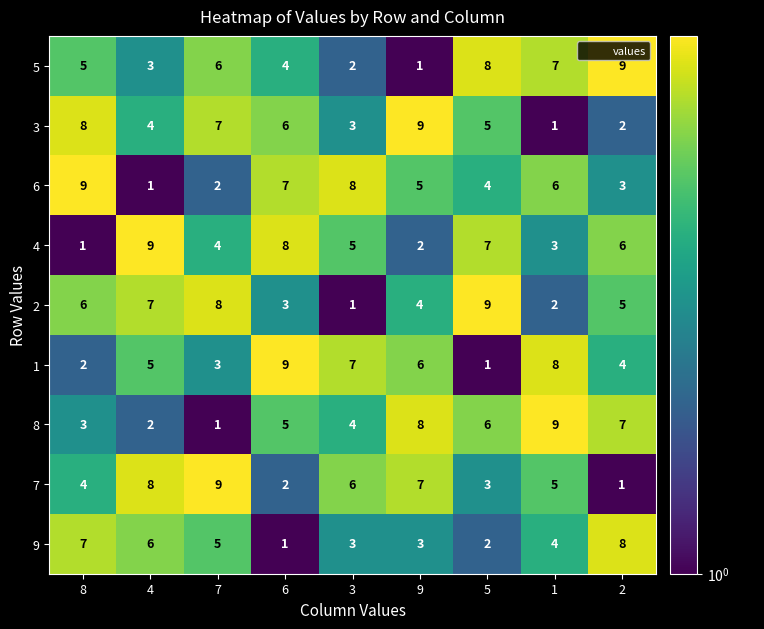

What is the greatest value displayed?

9